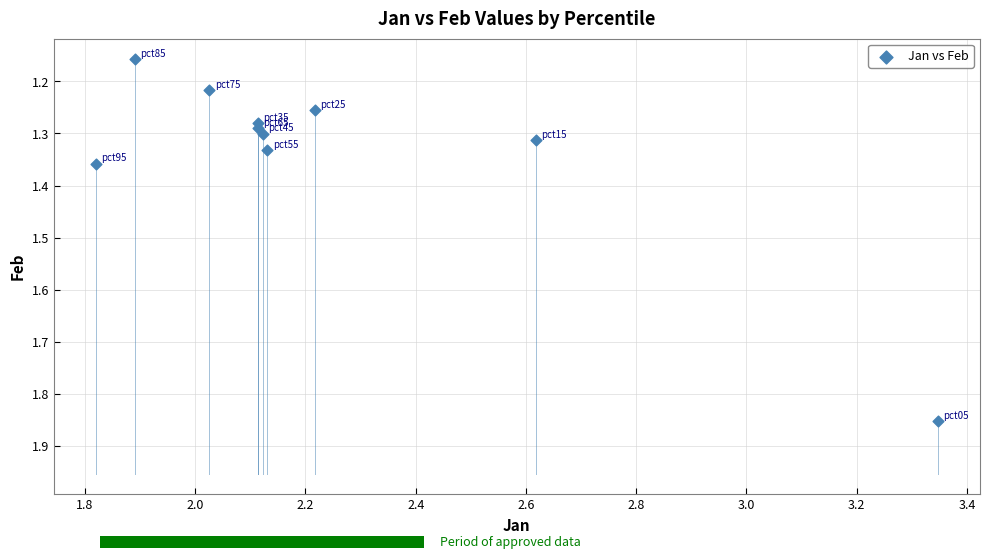

What is the range of Y values (max minus min)?

0.7